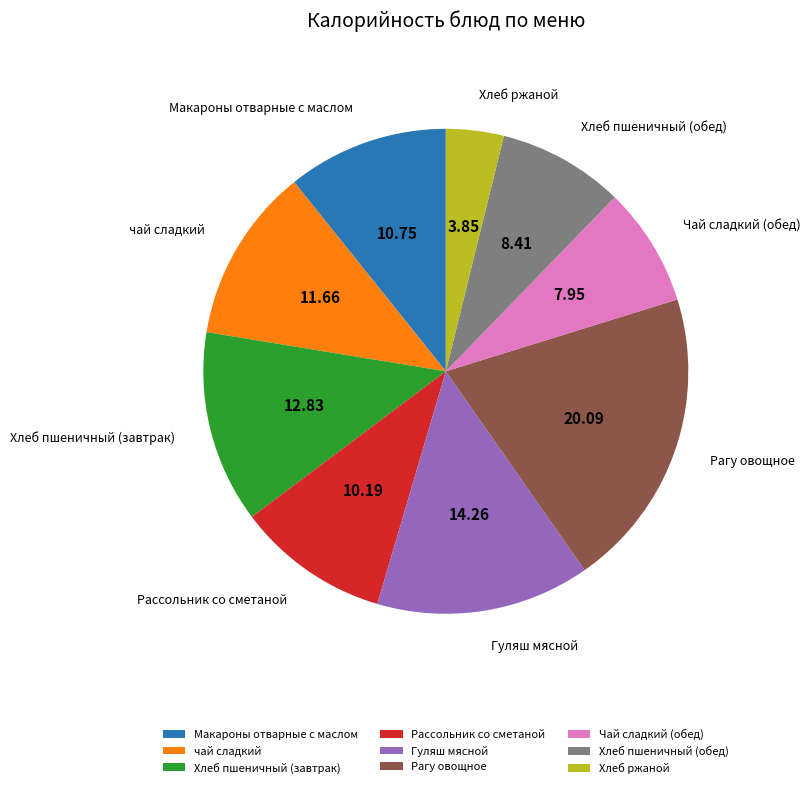

Do Хлеб пшеничный (обед) and Гуляш мясной together represent more than half of the pie?

No